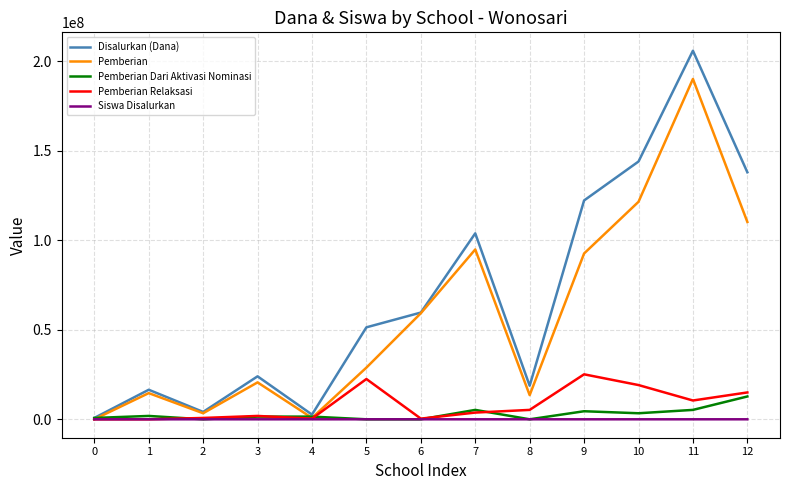

Which series has the largest total across all categories?

Disalurkan (Dana)